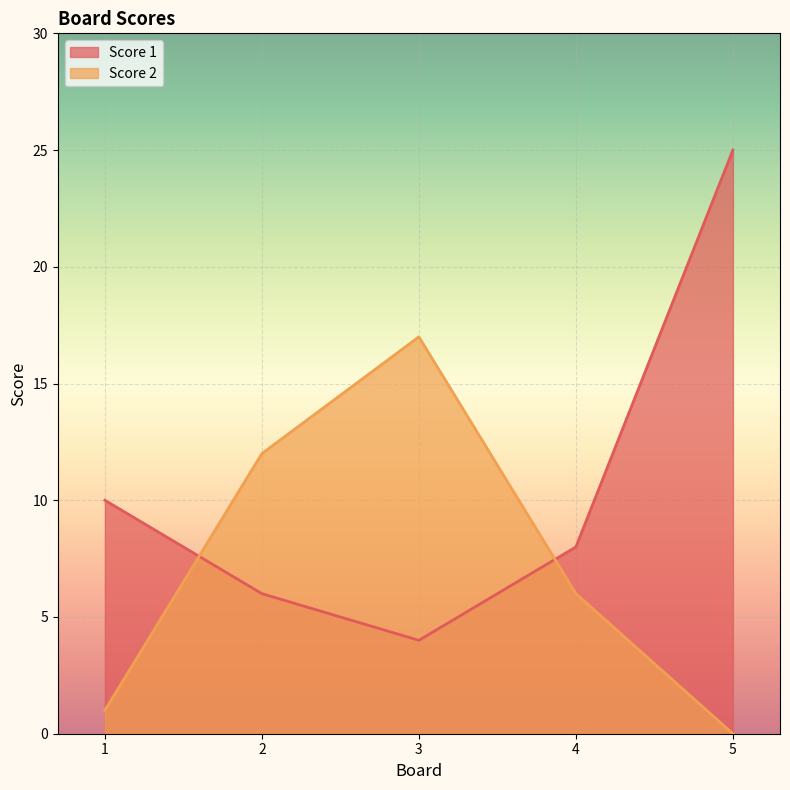

After their last crossing, which series has the higher values: Score 2 or Score 1?

Score 1